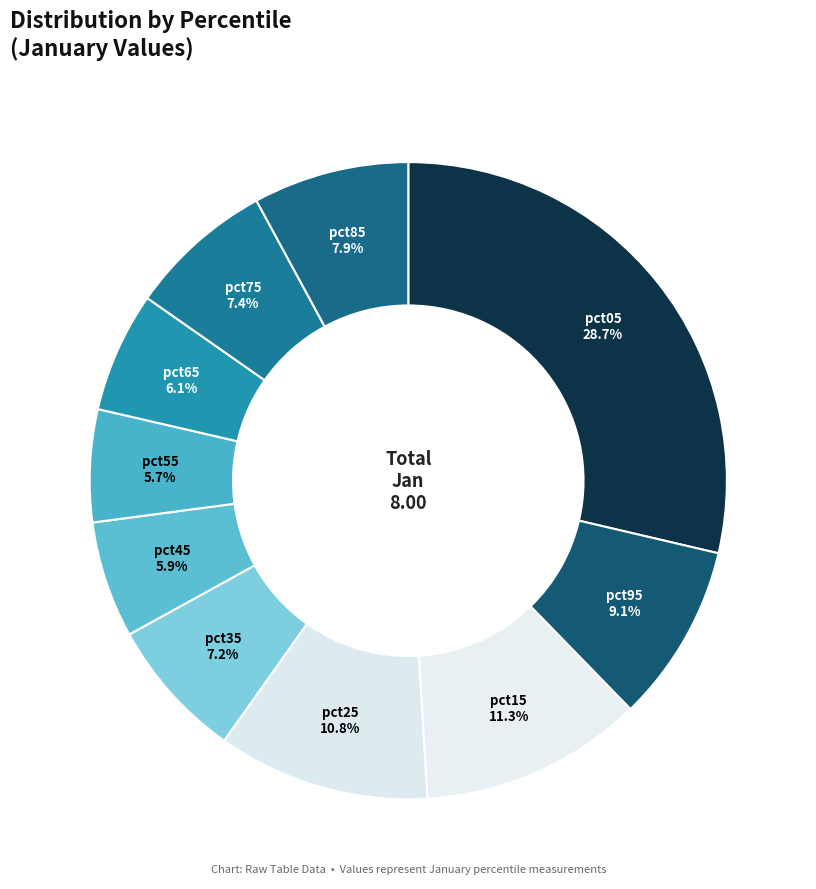

Does any single category account for the majority?

No